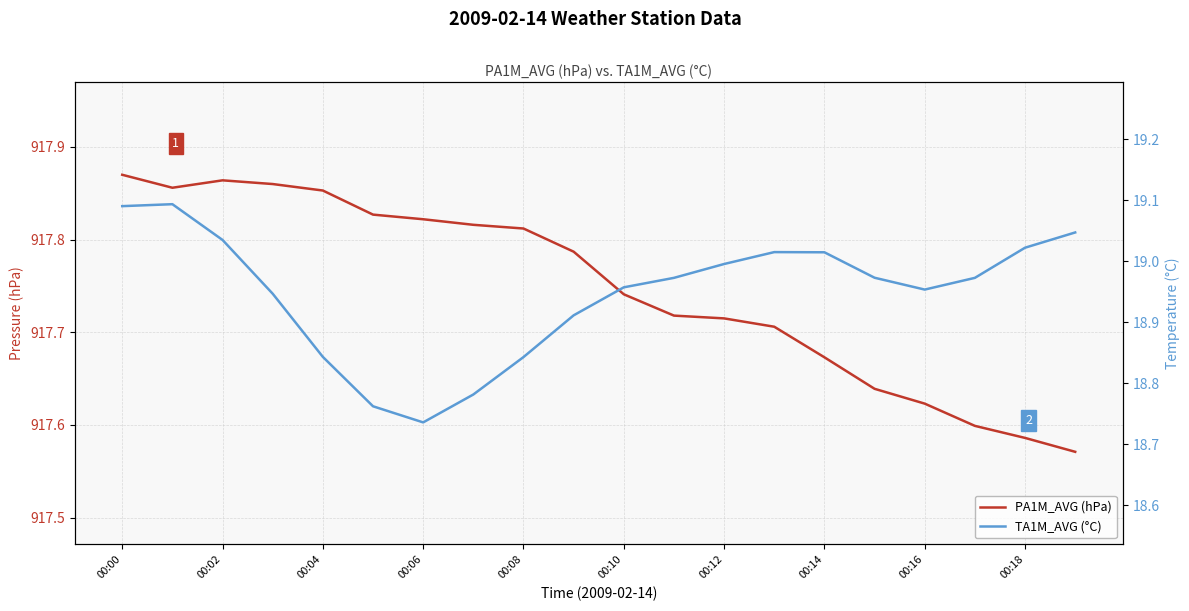

At which category is the sum across all series the highest?

00:00